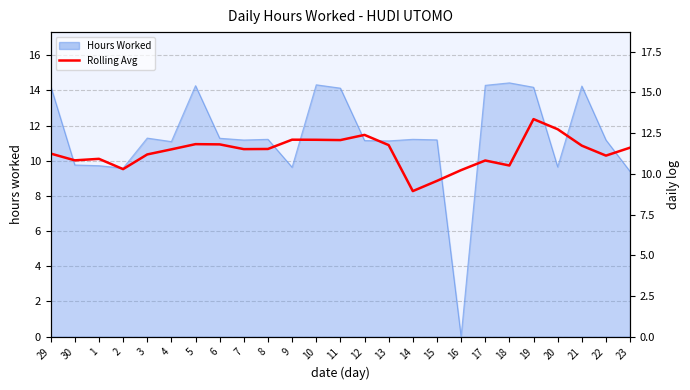

What is the label of the 12th point from the left?

10